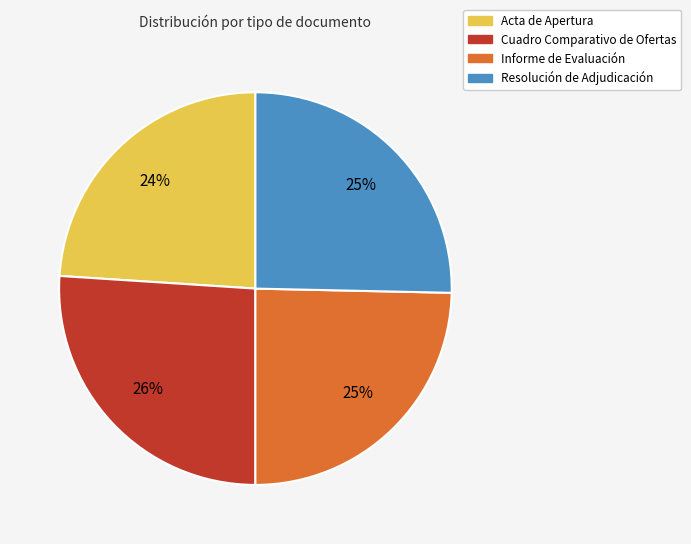

Is it true that Cuadro Comparativo de Ofertas is 15% of the pie?

False